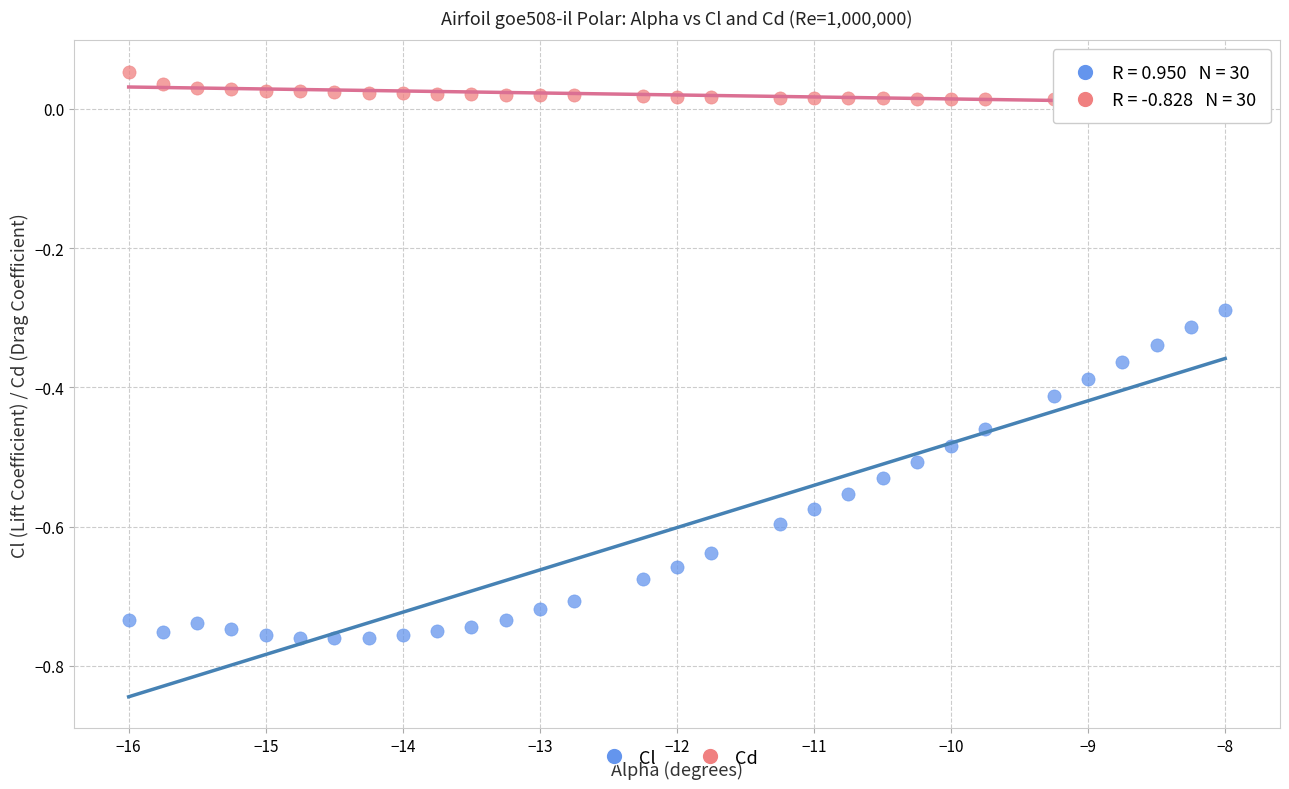

Which series has the widest spread of Y values?

Cl